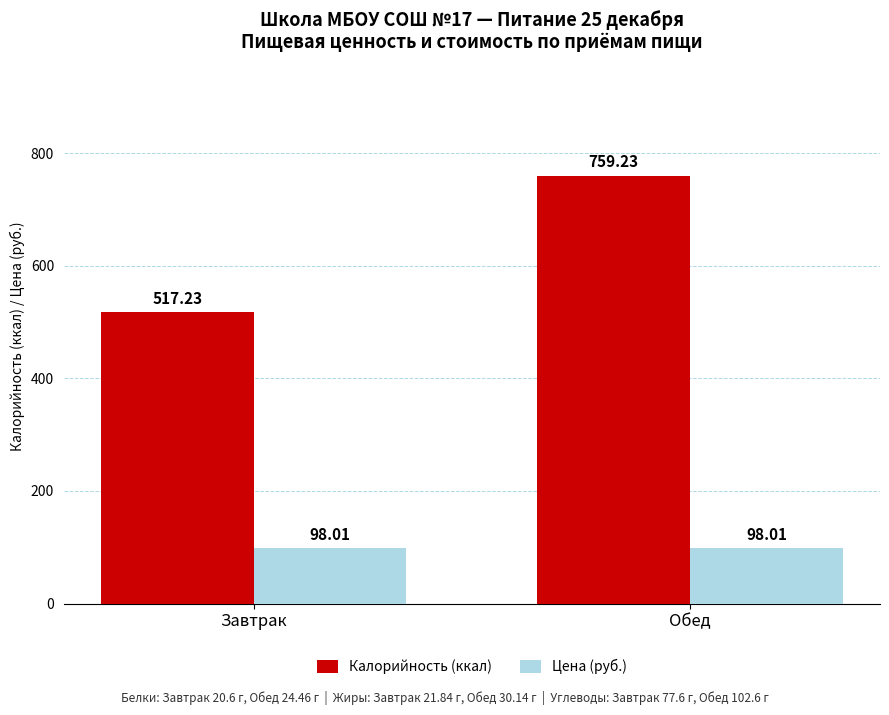

The Калорийность (ккал) series shows 517.2 at Завтрак. True or false?

True